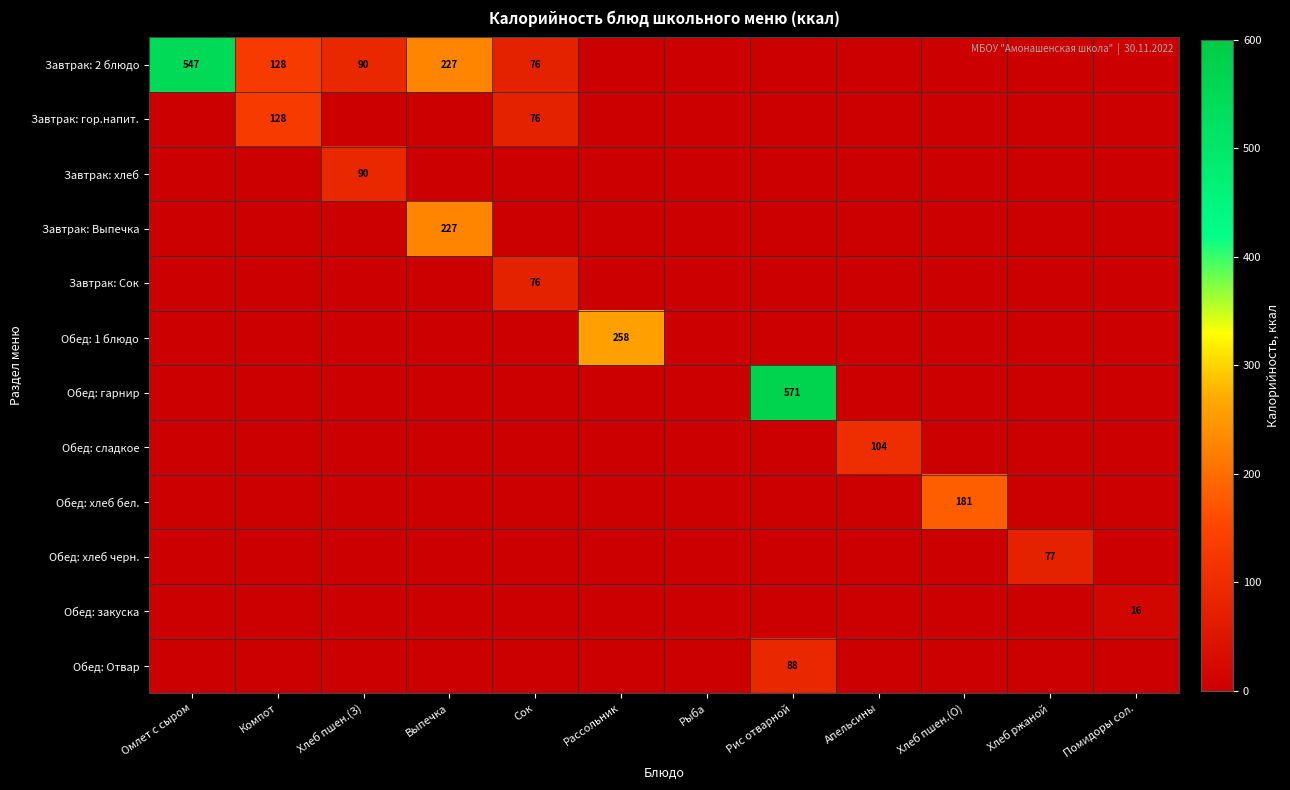

Which category has the lowest value in the Обед: 1 блюдо series?

Омлет с сыром